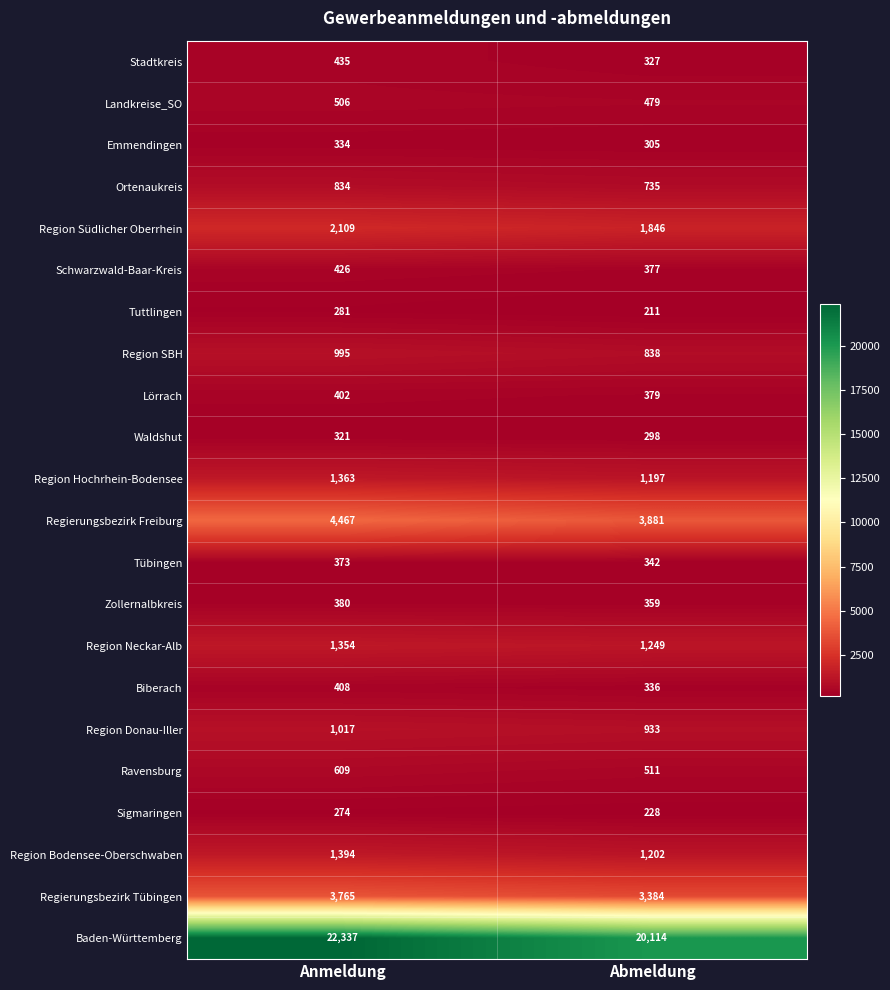

At Anmeldung, list the series in order from largest to smallest.

Baden-Württemberg, Regierungsbezirk Freiburg, Regierungsbezirk Tübingen, Region Südlicher Oberrhein, Region Bodensee-Oberschwaben, Region Hochrhein-Bodensee, Region Neckar-Alb, Region Donau-Iller, Region SBH, Ortenaukreis, Ravensburg, Landkreise_SO, Stadtkreis, Schwarzwald-Baar-Kreis, Biberach, Lörrach, Zollernalbkreis, Tübingen, Emmendingen, Waldshut, Tuttlingen, Sigmaringen